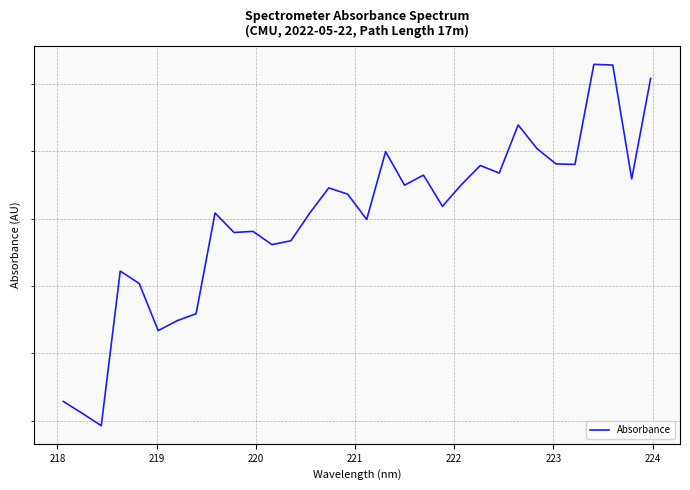

What is the value of the 19th point from the left?

377.7